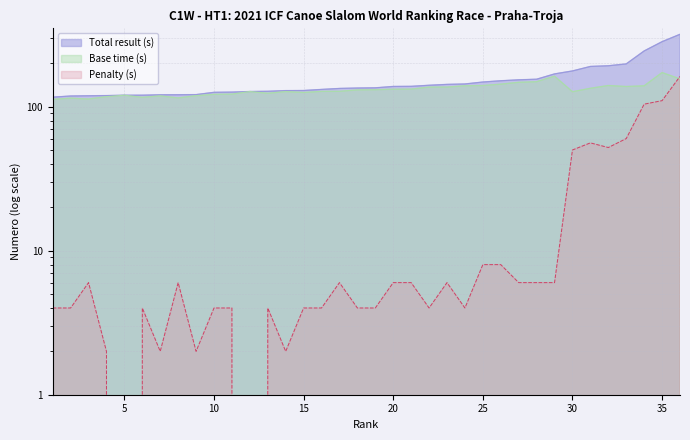

How many categories are shown in the chart?

36